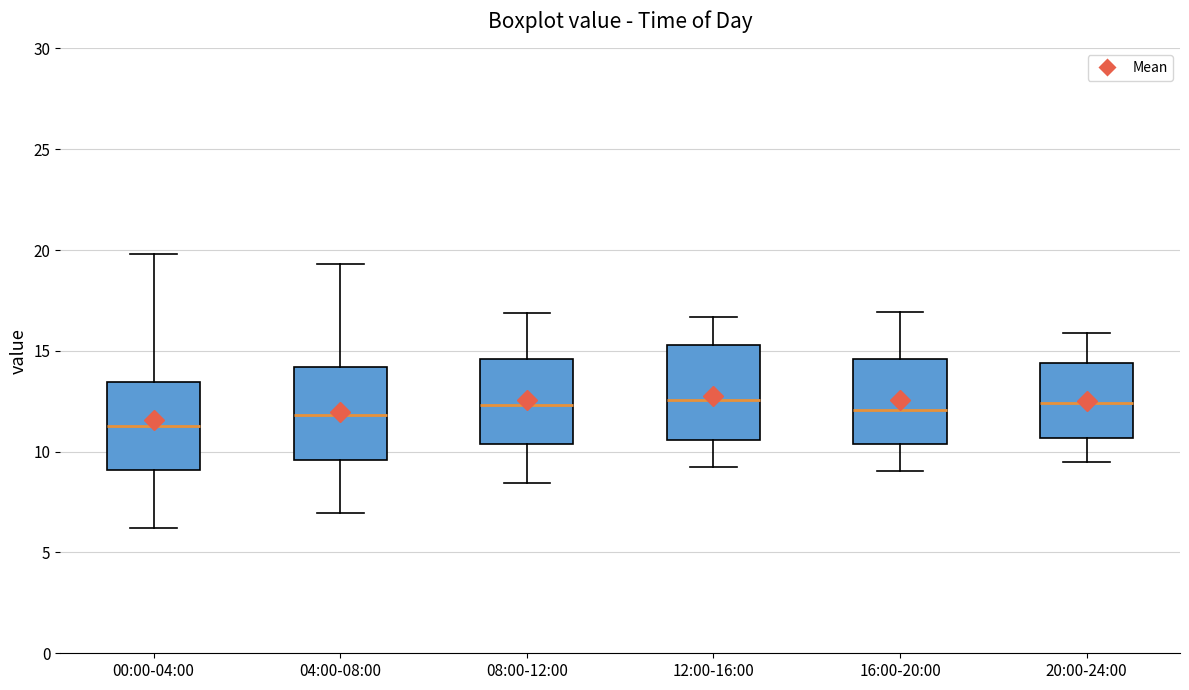

Reading left to right, transcribe this box plot: for each box, give where its median line is, the range the box spans, and where its two whiskers end, as read against the y-axis. The values are not printed on the chart, so give them approximately, as read against the axis.

00:00-04:00: median 11.5, box 9.0 to 13.5, whiskers 6.0 to 20.0
04:00-08:00: median 12.0, box 9.5 to 14.0, whiskers 7.0 to 19.5
08:00-12:00: median 12.5, box 10.5 to 14.5, whiskers 8.5 to 17.0
12:00-16:00: median 12.5, box 10.5 to 15.5, whiskers 9.0 to 16.5
16:00-20:00: median 12.0, box 10.5 to 14.5, whiskers 9.0 to 17.0
20:00-24:00: median 12.5, box 10.5 to 14.5, whiskers 9.5 to 16.0